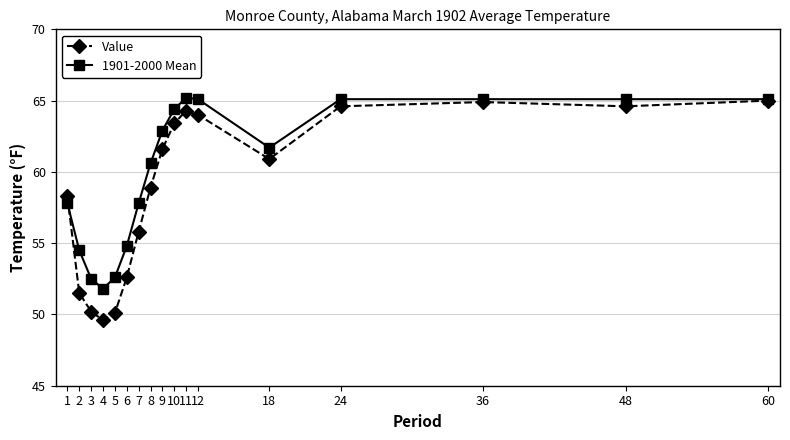

What are all the series names shown in the legend?

Value, 1901-2000 Mean